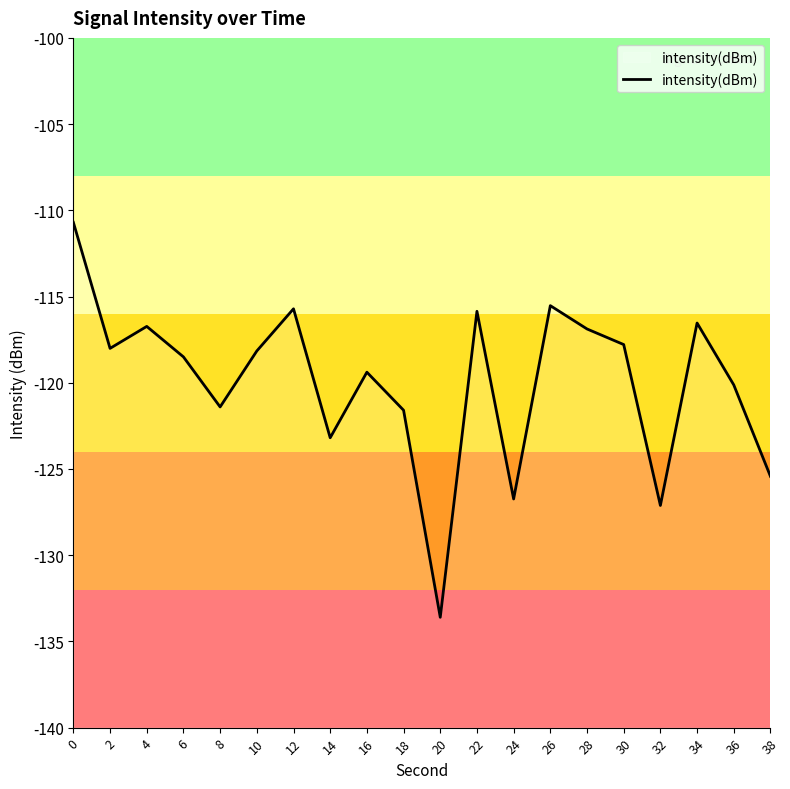

Reading right to left, transcribe all the data shown in this chart.

38=-125.4	36=-120.1	34=-116.5	32=-127.1	30=-117.8	28=-116.9	26=-115.5	24=-126.7	22=-115.9	20=-133.6	18=-121.6	16=-119.4	14=-123.2	12=-115.7	10=-118.2	8=-121.4	6=-118.5	4=-116.7	2=-118.0	0=-110.7